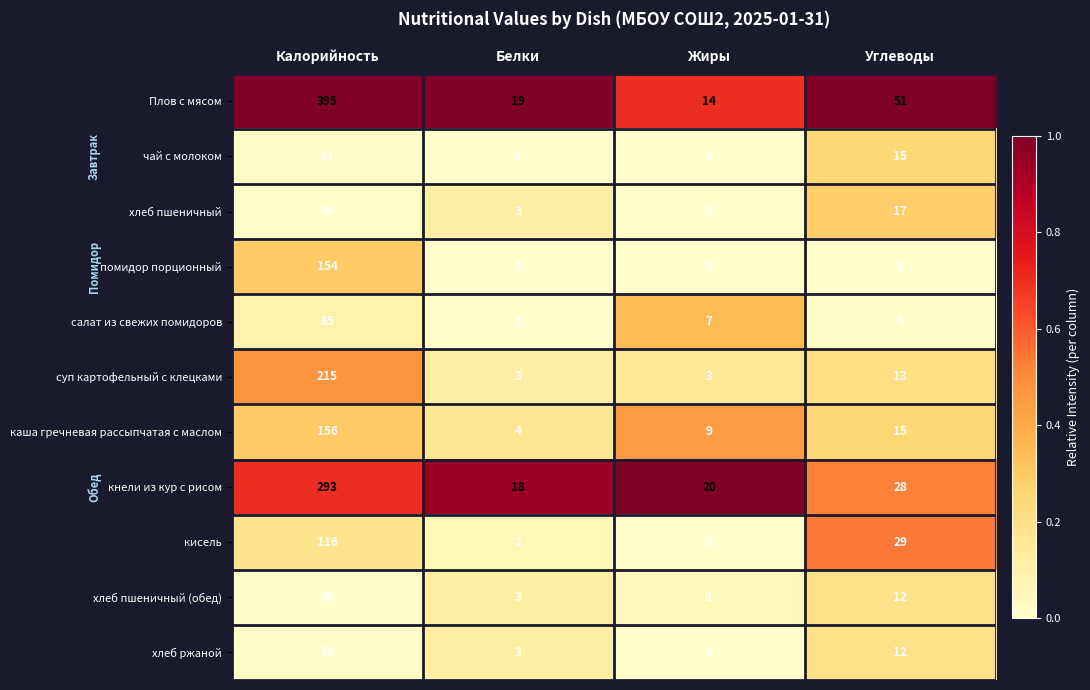

The кисель series shows 2 at Белки. True or false?

True